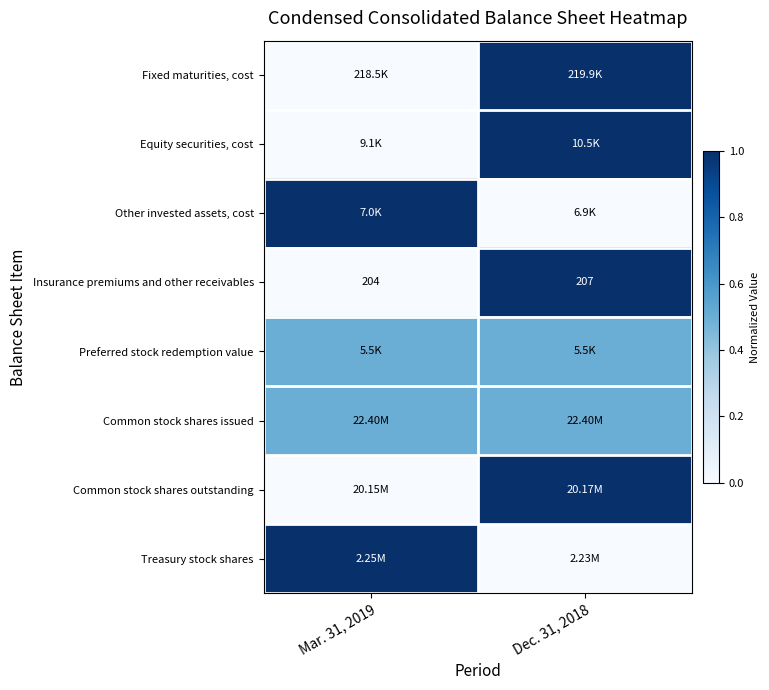

Which series changed the most between Mar. 31, 2019 and Dec. 31, 2018?

Fixed maturities, cost